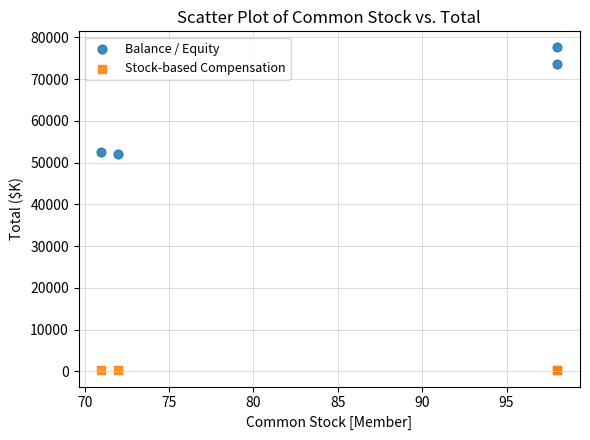

In the Balance / Equity series, what Y value is closest to 64803?

73580